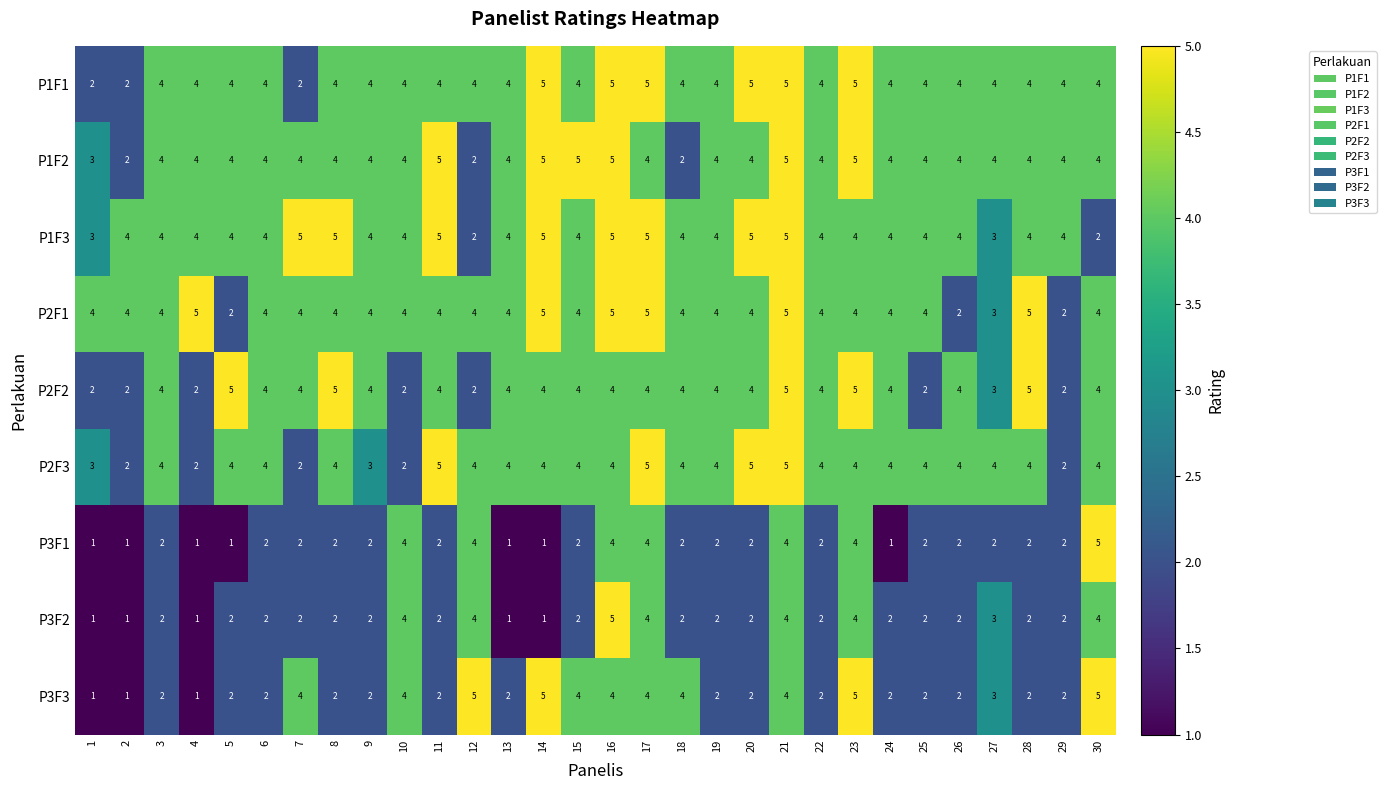

The value of P3F3 at 14 is 2. True or false?

False